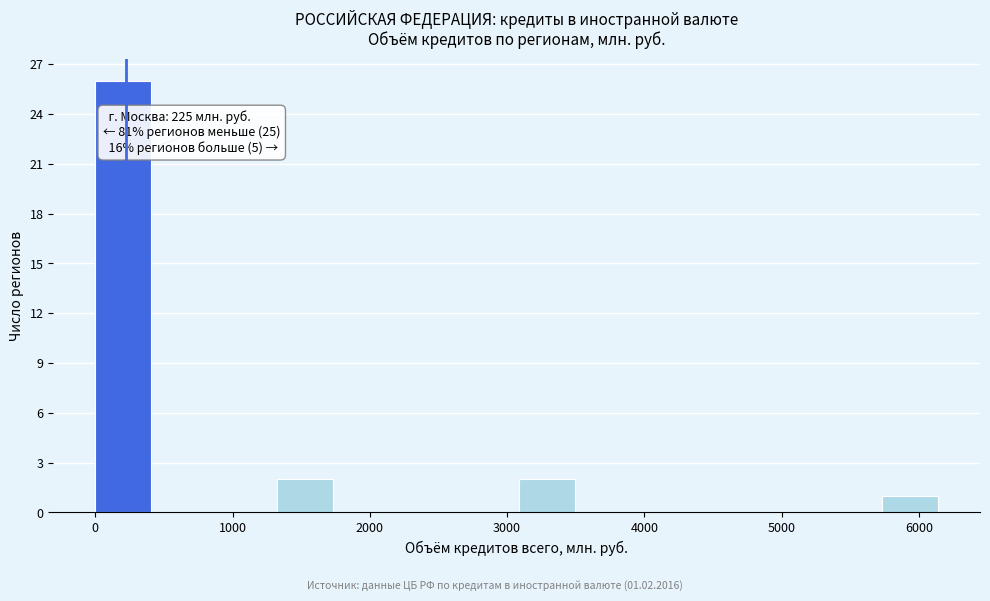

Over which range of the x-axis is the bar tallest?

0 to 400